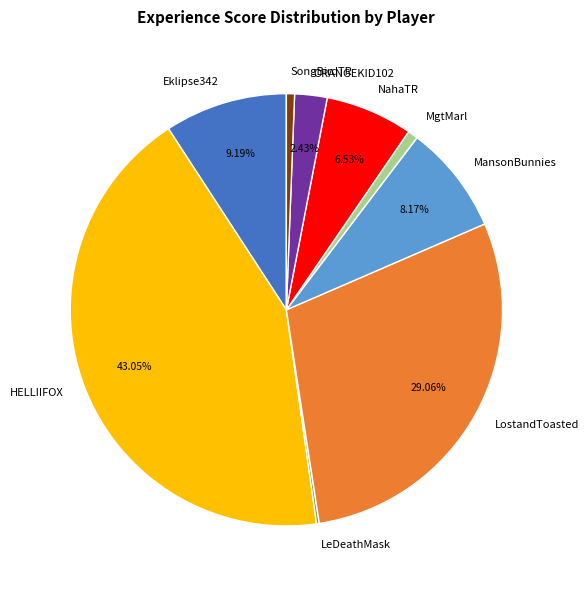

Is there any slice that represents more than half of the pie?

No